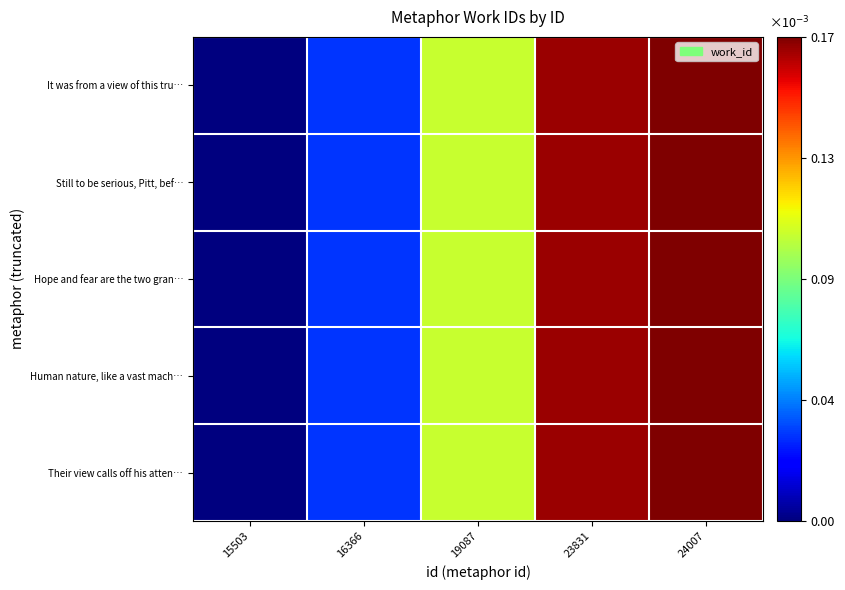

Reading left to right, transcribe all the data shown in this chart.

It was from a view of this tru…: 15503=0.0	16366=0.2	19087=0.6	23831=1.0	24007=1.0
Still to be serious, Pitt, bef…: 15503=0.0	16366=0.2	19087=0.6	23831=1.0	24007=1.0
Hope and fear are the two gran…: 15503=0.0	16366=0.2	19087=0.6	23831=1.0	24007=1.0
Human nature, like a vast mach…: 15503=0.0	16366=0.2	19087=0.6	23831=1.0	24007=1.0
Their view calls off his atten…: 15503=0.0	16366=0.2	19087=0.6	23831=1.0	24007=1.0